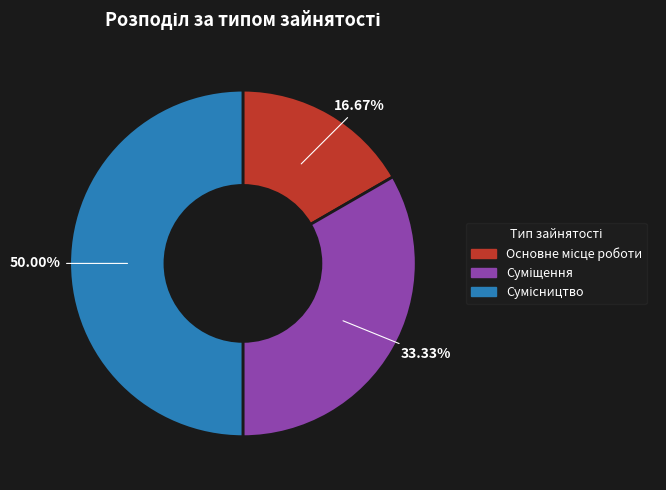

How many segments does this pie chart have?

3